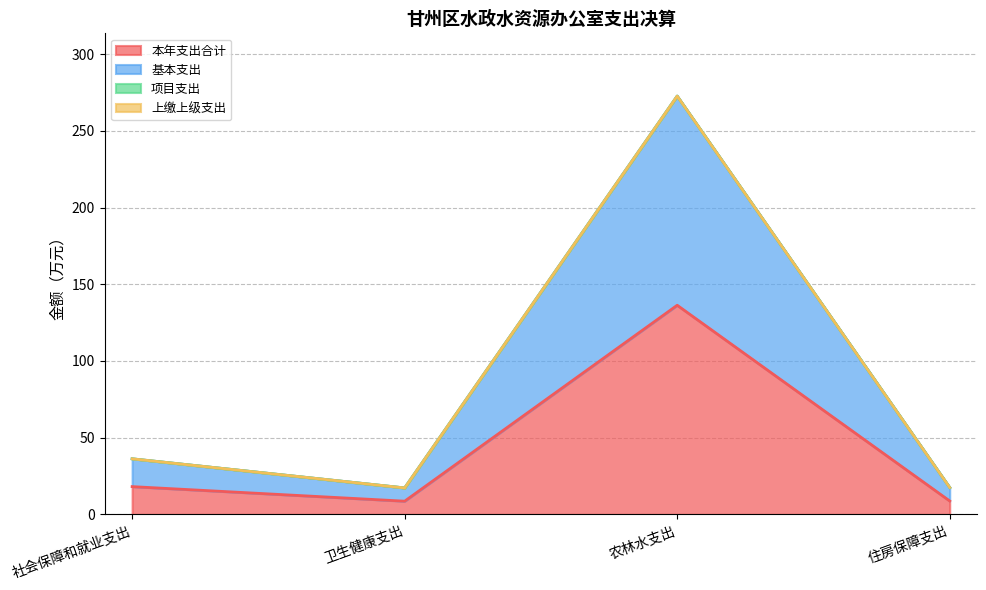

Which category has the highest value in the 本年支出合计 series?

农林水支出